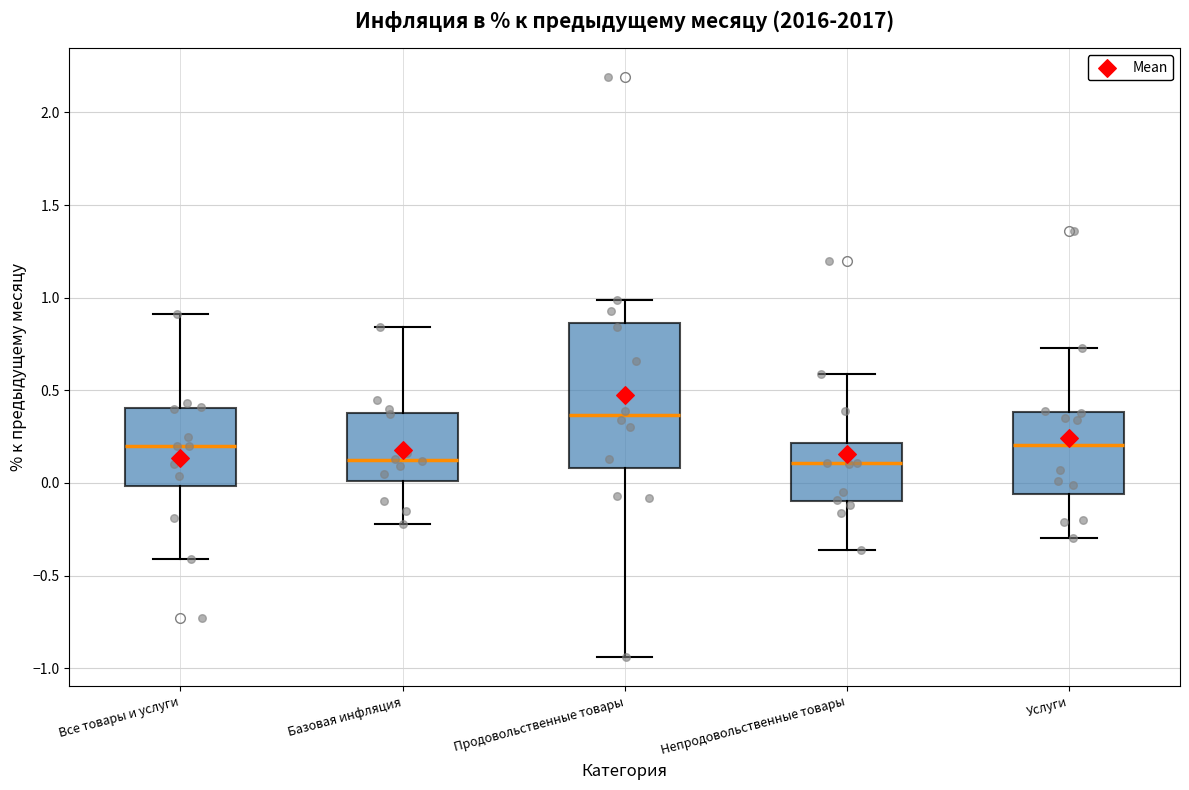

Comparing the boxes themselves (not the whiskers), which one is the tallest?

Продовольственные товары